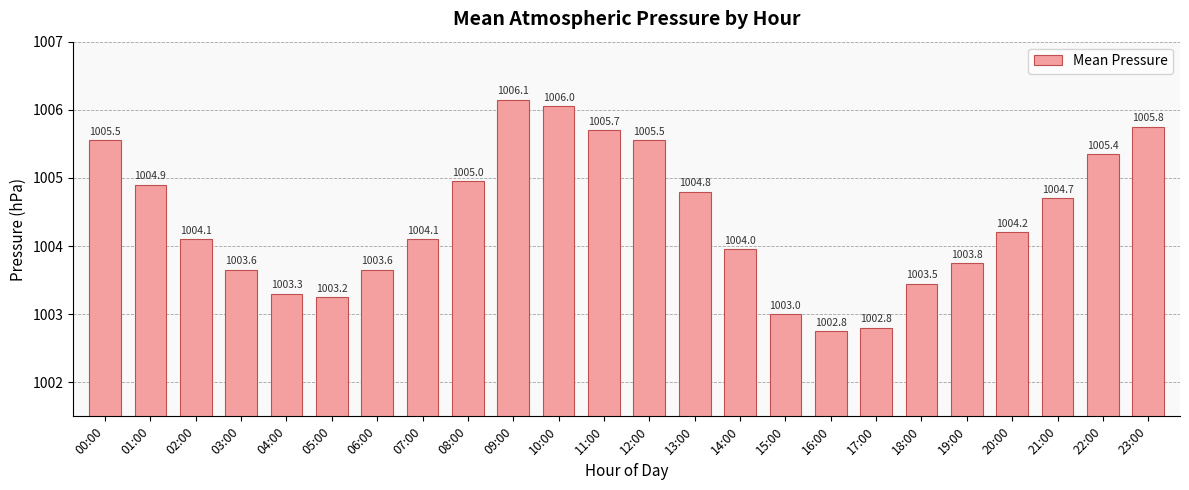

Does the chart contain stacked bars?

No